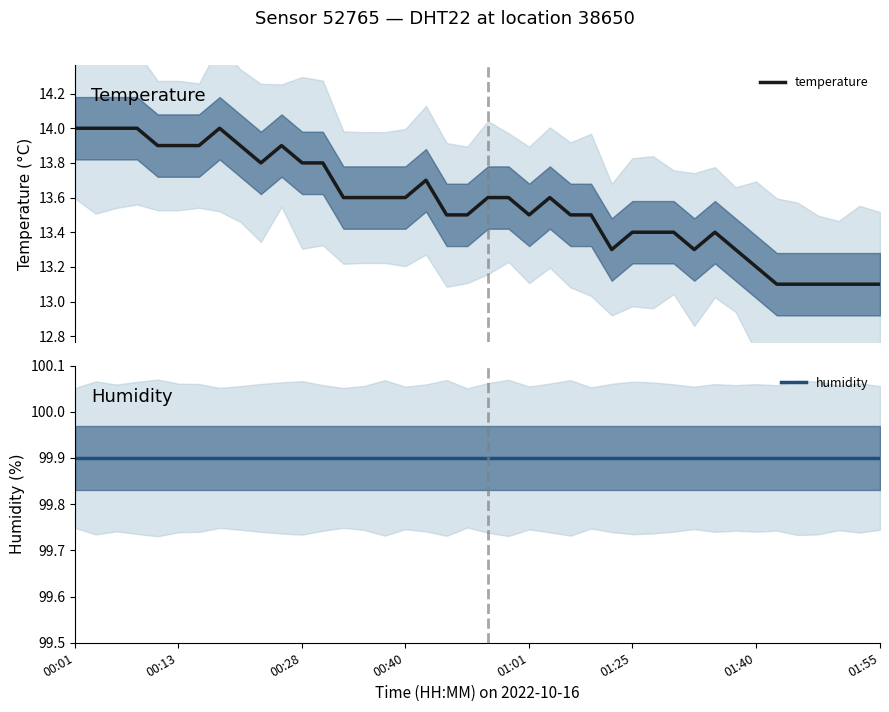

What is the approximate value of temperature at 18?

13.5